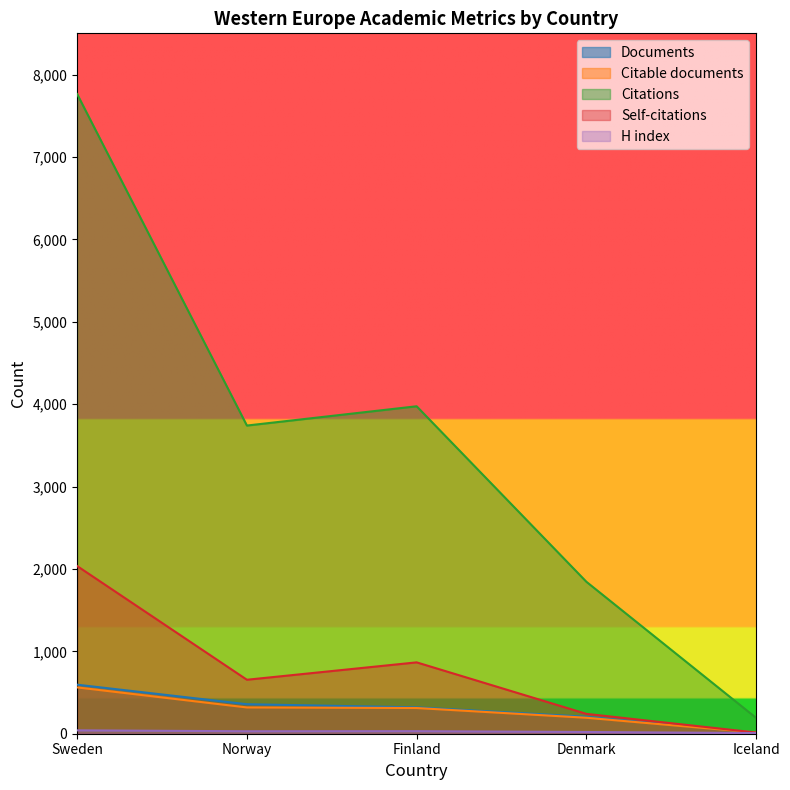

Rank the series at Norway from lowest to highest value.

H index, Citable documents, Documents, Self-citations, Citations